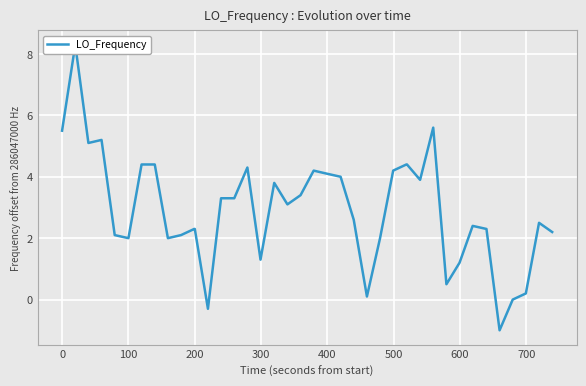

What is the smallest value displayed?

-1.0